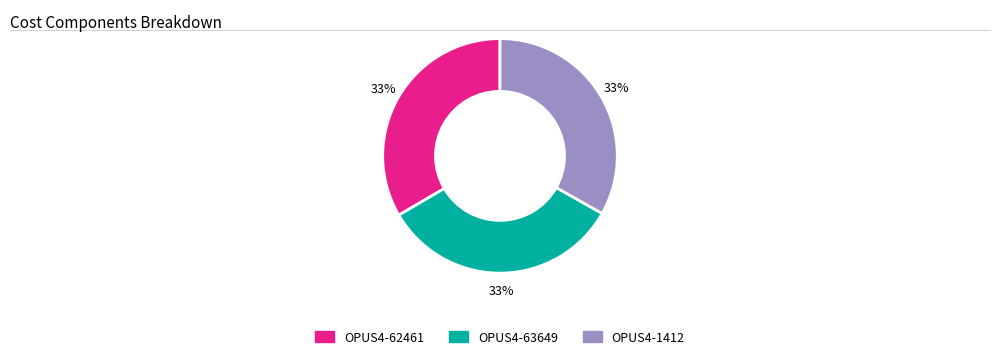

Does OPUS4-1412 account for over 50% of the chart?

No